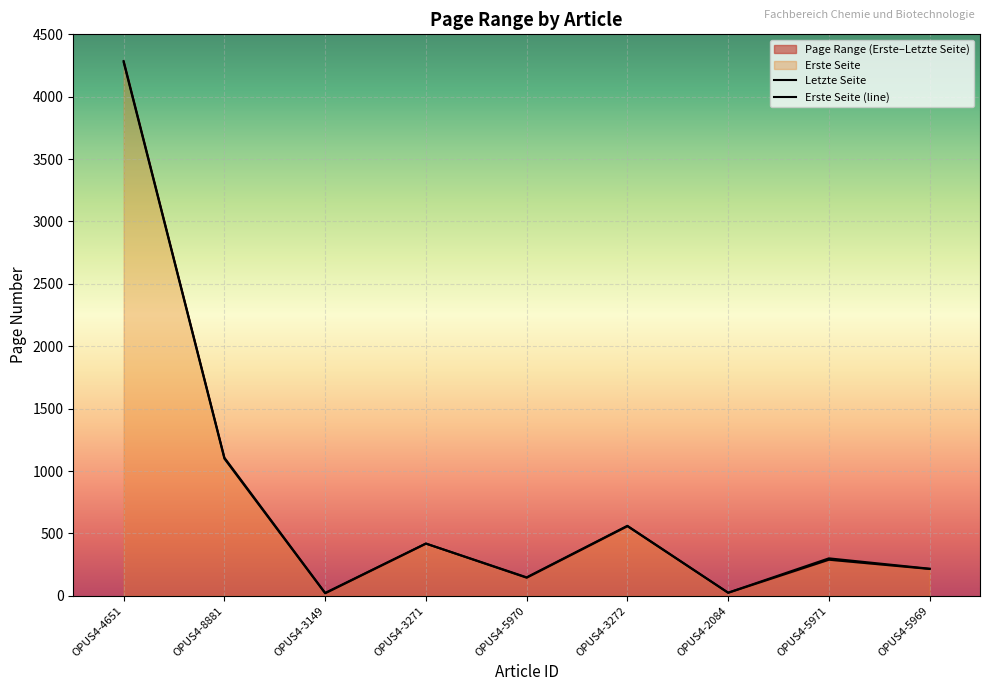

Read the Letzte Seite value at OPUS4-8881.

1107